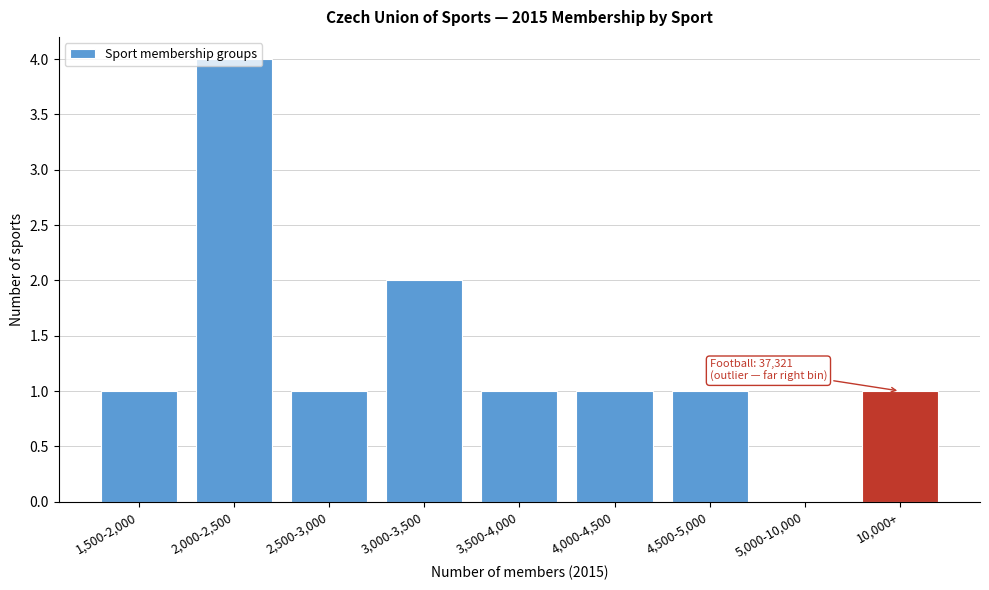

What is the greatest value displayed?

4